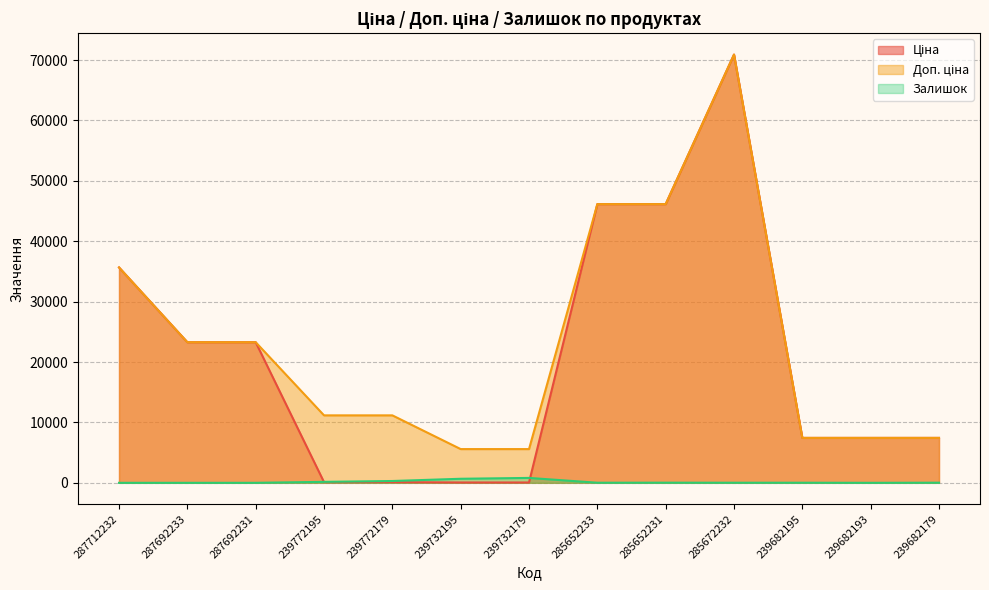

What is the label of the 7th point from the right?

239732179